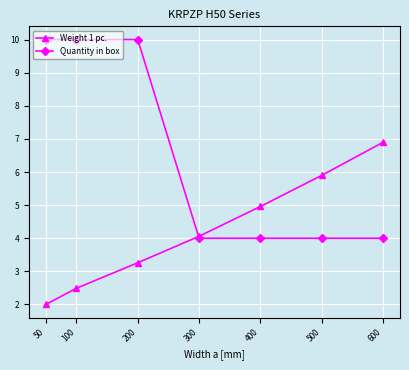

How many data points does each series have?

7